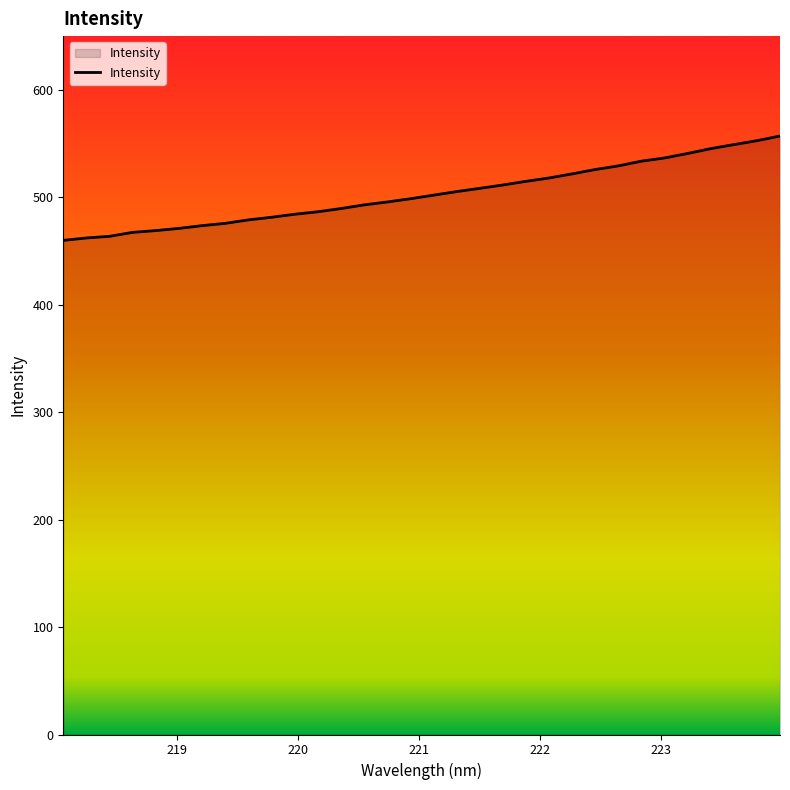

What is the greatest value displayed?

557.0